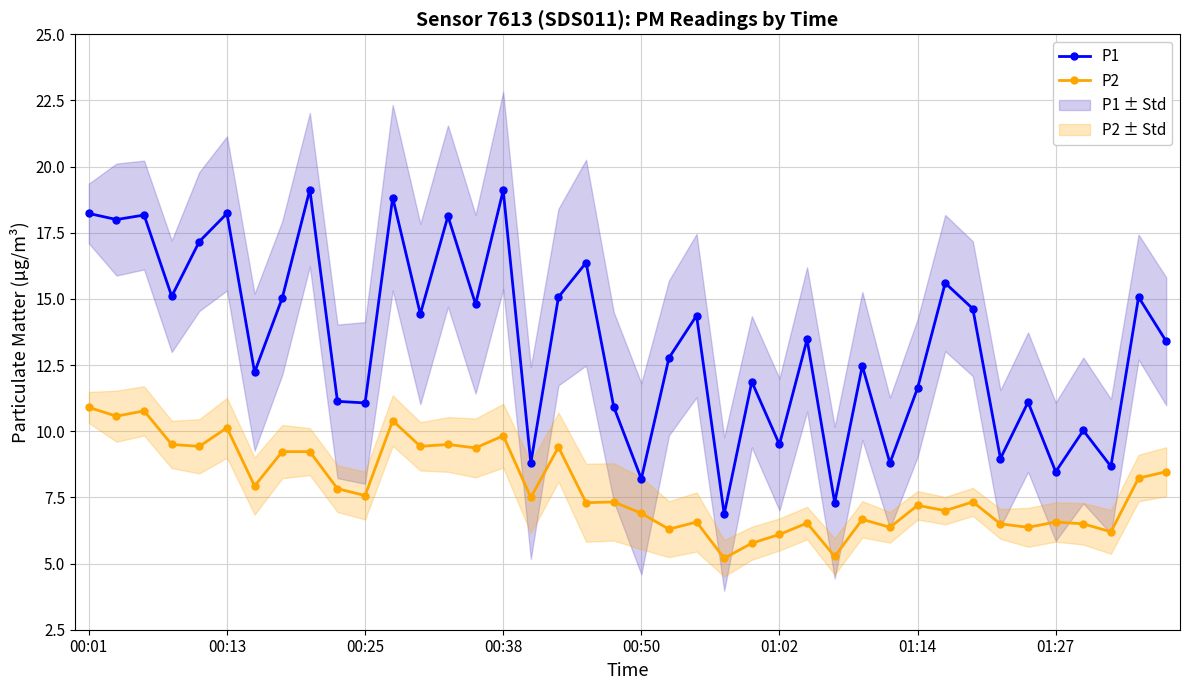

Between 21 and 26, which is larger?

26